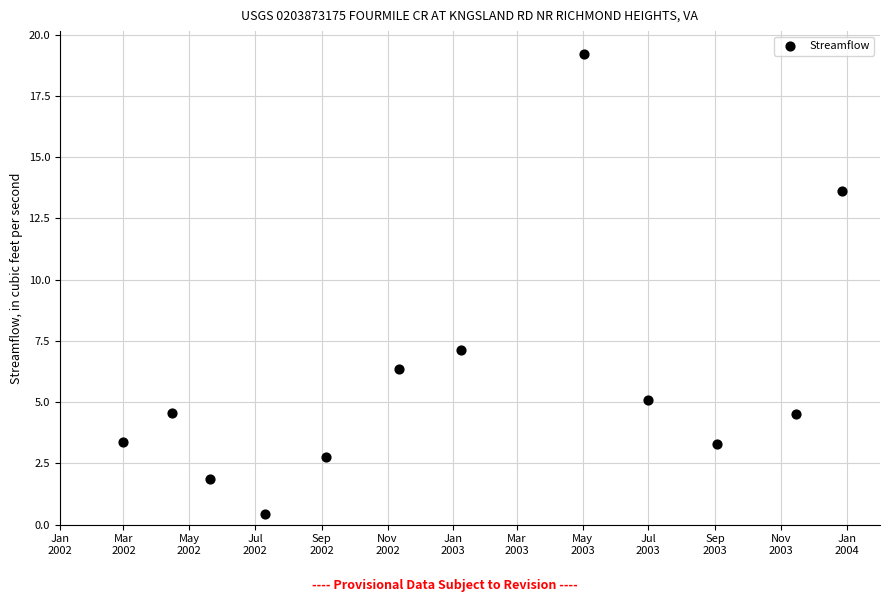

What is the average X value?

12061.1